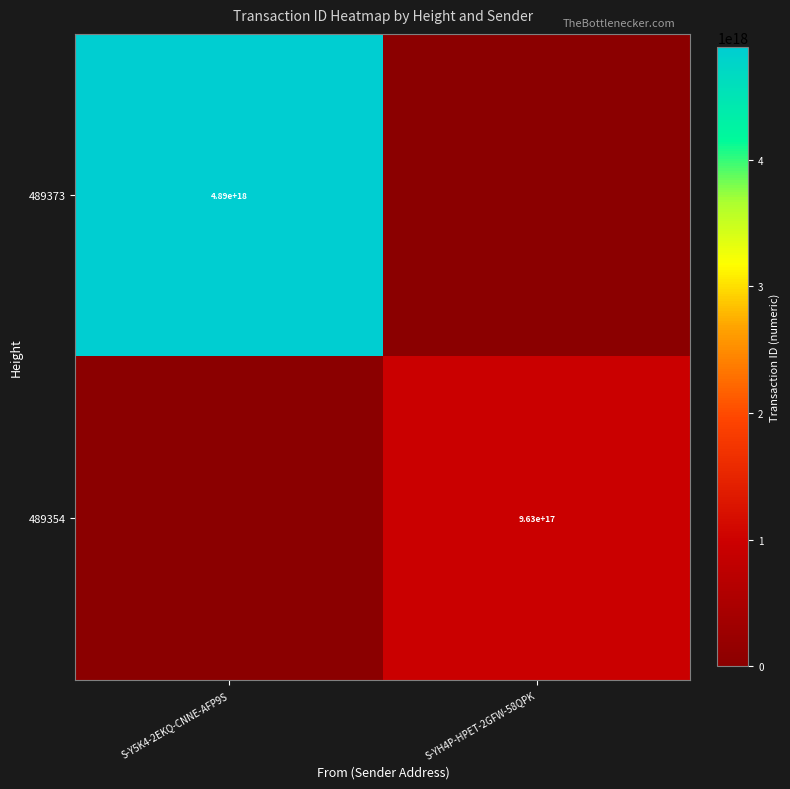

True or false: 489373 has a value of 4890000000000000000 at S-Y5K4-2EKQ-CNNE-AFP9S.

True